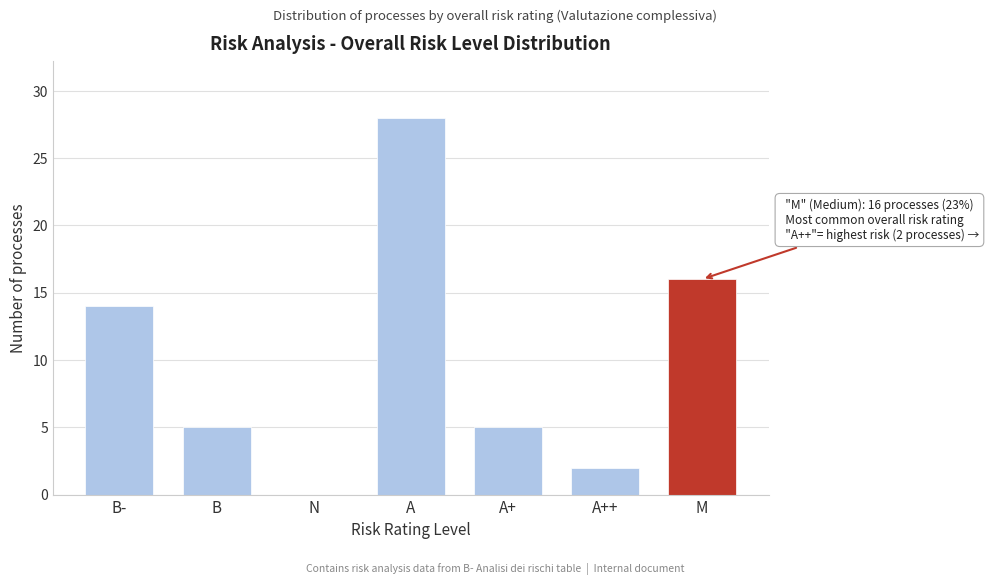

Reading right to left, what are all the values shown in this chart?

M=16	A++=2	A+=5	A=28	N=0	B=5	B-=14